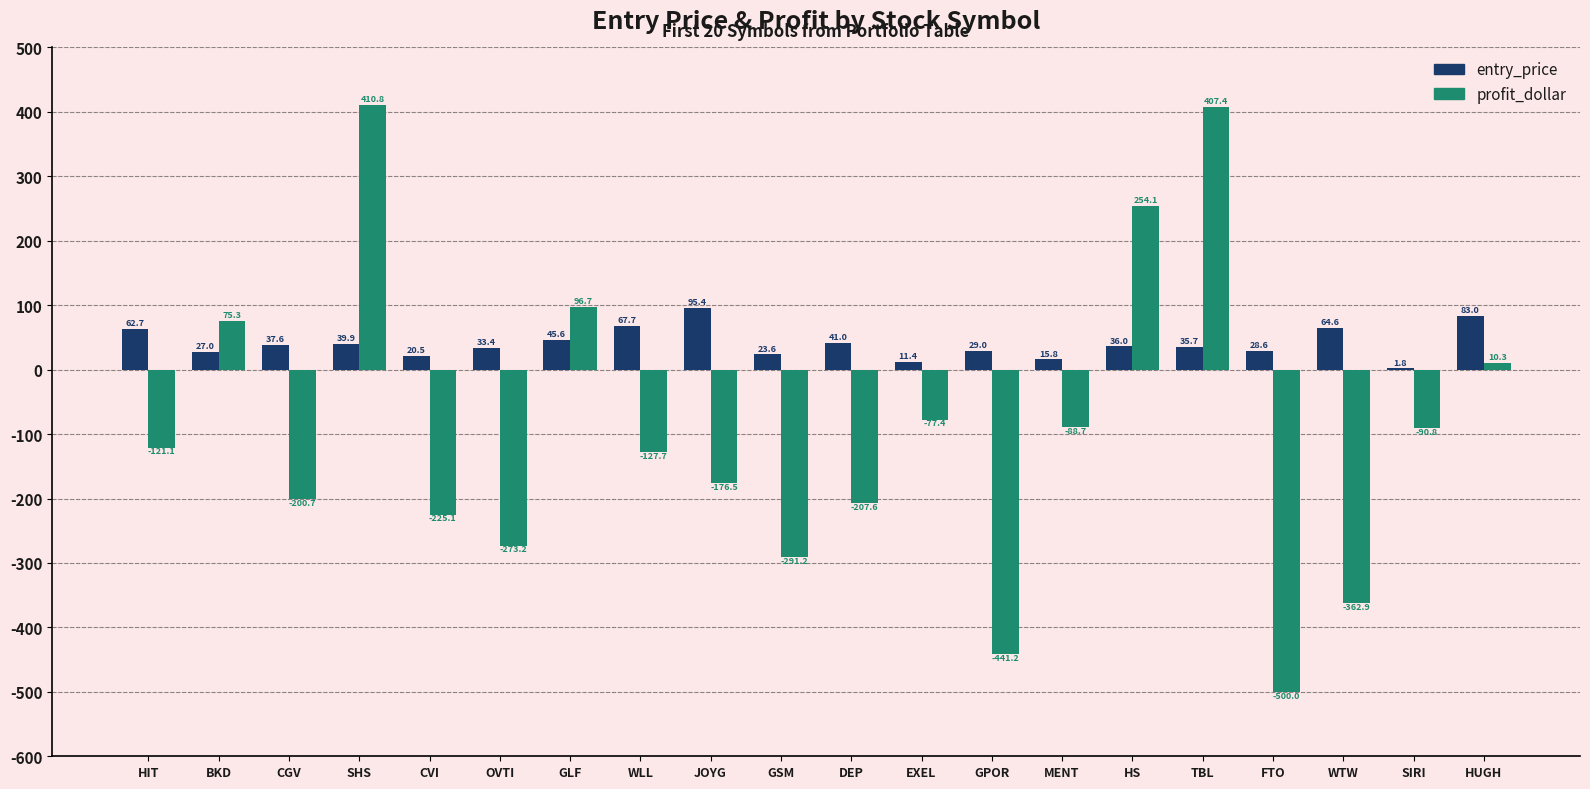

The entry_price series shows 27.0 at BKD. True or false?

True